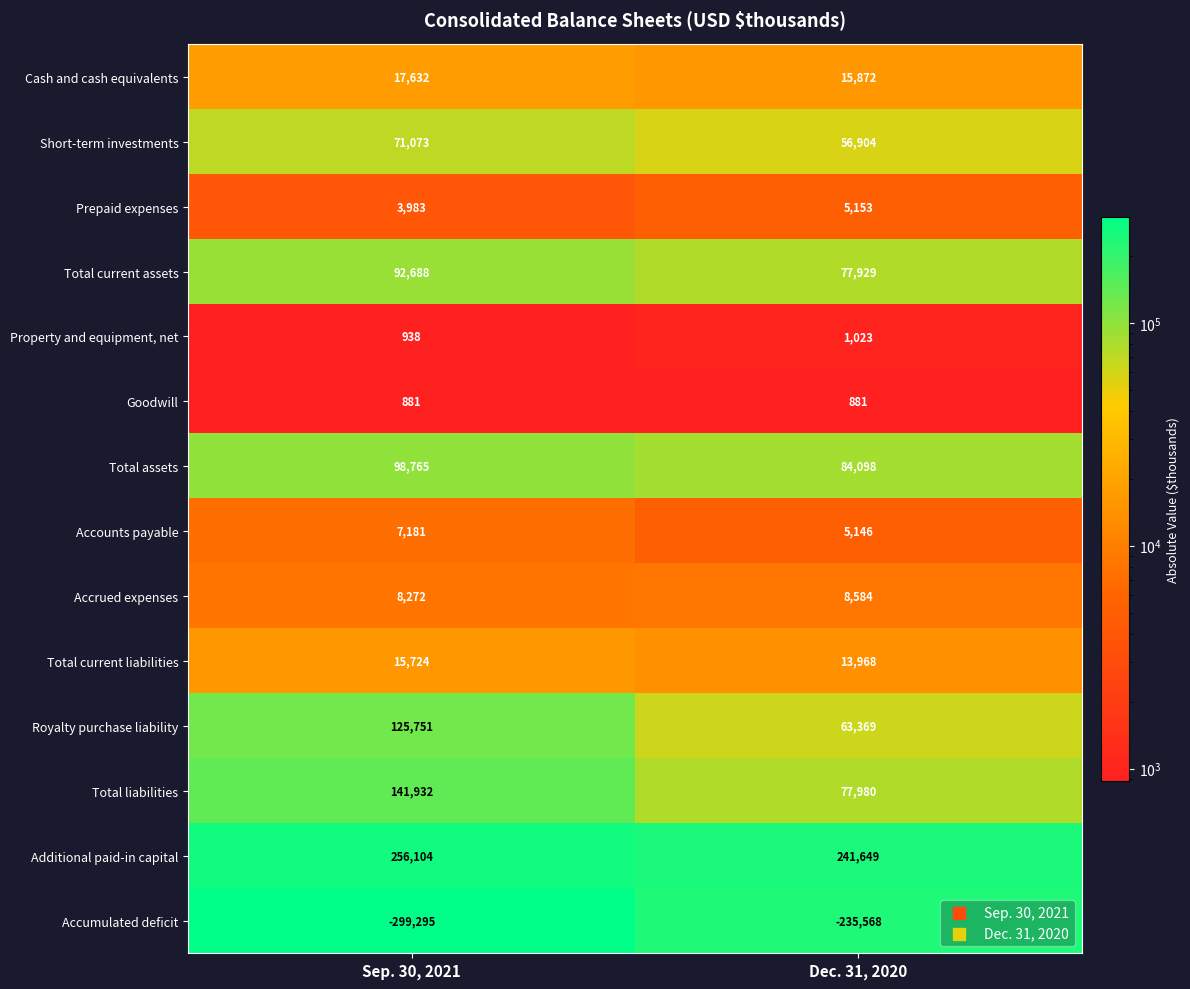

Reading right to left, extract all data points from this chart.

Cash and cash equivalents: Dec. 31, 2020=15872	Sep. 30, 2021=17632
Short-term investments: Dec. 31, 2020=56904	Sep. 30, 2021=71073
Prepaid expenses: Dec. 31, 2020=5153	Sep. 30, 2021=3983
Total current assets: Dec. 31, 2020=77929	Sep. 30, 2021=92688
Property and equipment, net: Dec. 31, 2020=1023	Sep. 30, 2021=938
Goodwill: Dec. 31, 2020=881	Sep. 30, 2021=881
Total assets: Dec. 31, 2020=84098	Sep. 30, 2021=98765
Accounts payable: Dec. 31, 2020=5146	Sep. 30, 2021=7181
Accrued expenses: Dec. 31, 2020=8584	Sep. 30, 2021=8272
Total current liabilities: Dec. 31, 2020=13968	Sep. 30, 2021=15724
Royalty purchase liability: Dec. 31, 2020=63369	Sep. 30, 2021=125751
Total liabilities: Dec. 31, 2020=77980	Sep. 30, 2021=141932
Additional paid-in capital: Dec. 31, 2020=241649	Sep. 30, 2021=256104
Accumulated deficit: Dec. 31, 2020=-235568	Sep. 30, 2021=-299295